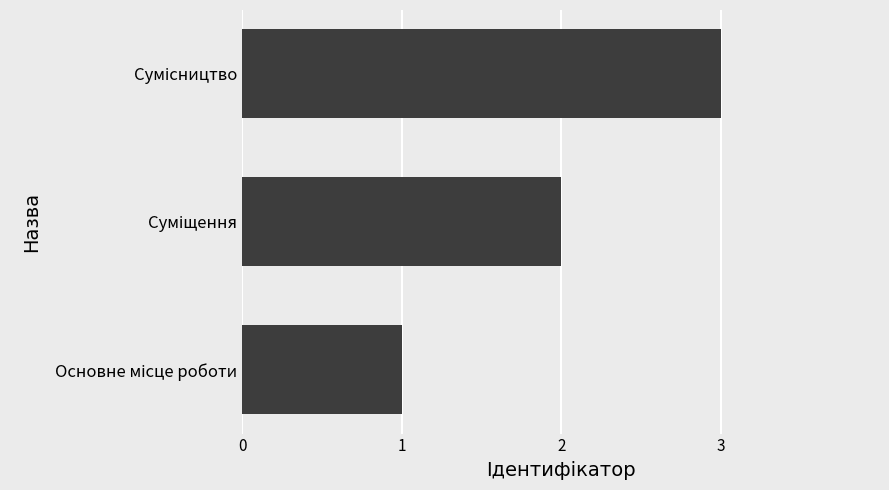

What is the greatest value displayed?

3